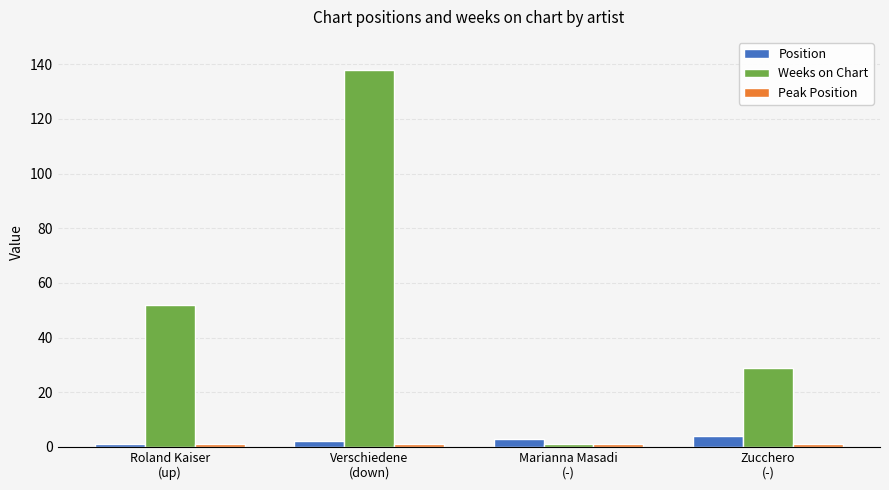

Between Roland Kaiser
(up) and Verschiedene
(down), which series saw the biggest shift?

Weeks on Chart